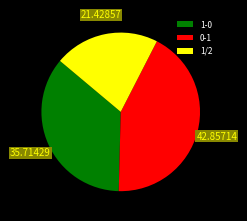

Combined, do 1/2 and 0-1 account for over 50%?

Yes